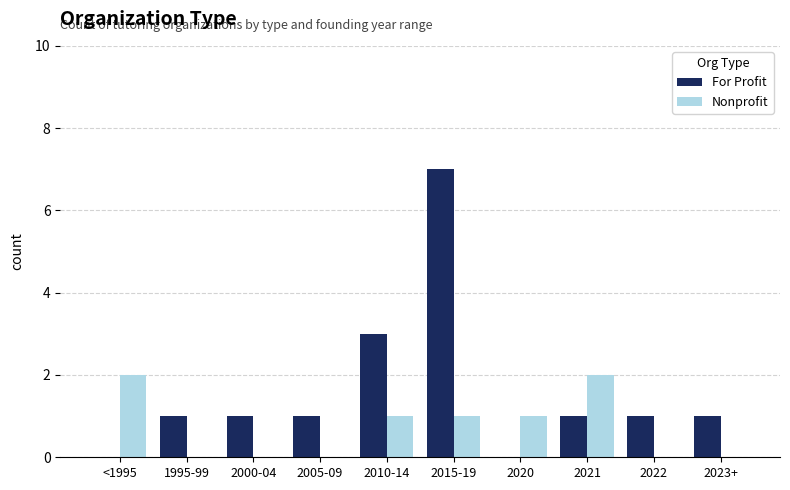

How many categories are shown in the chart?

10